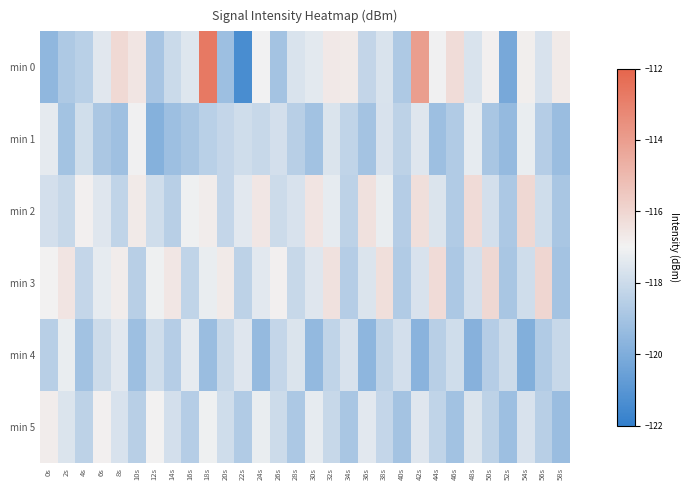

Which category has the highest value across all series?

18s